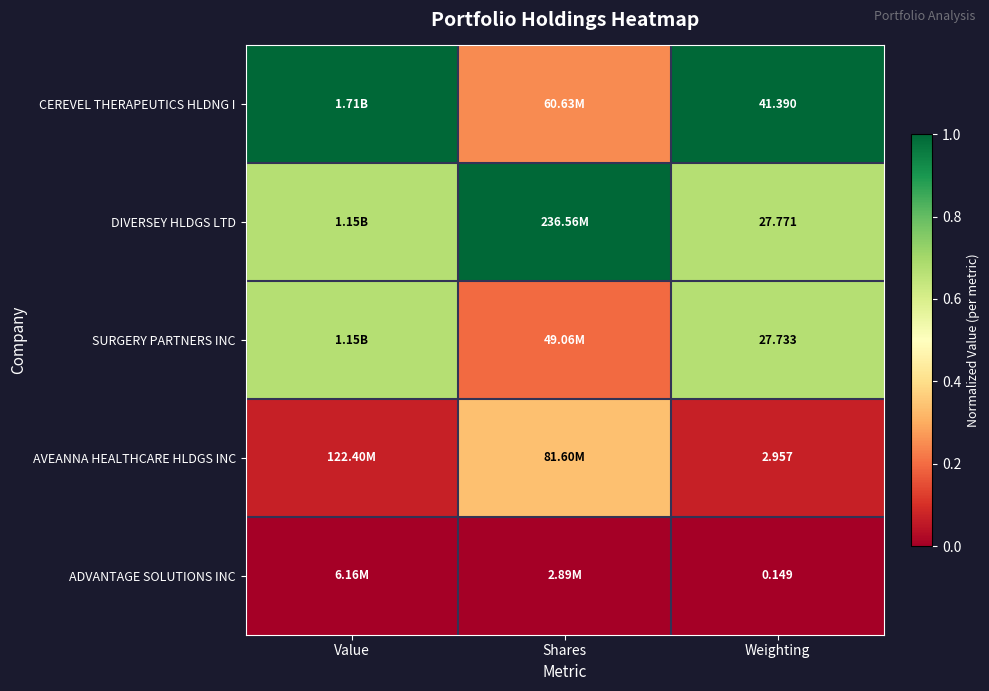

How many categories are shown in the chart?

3